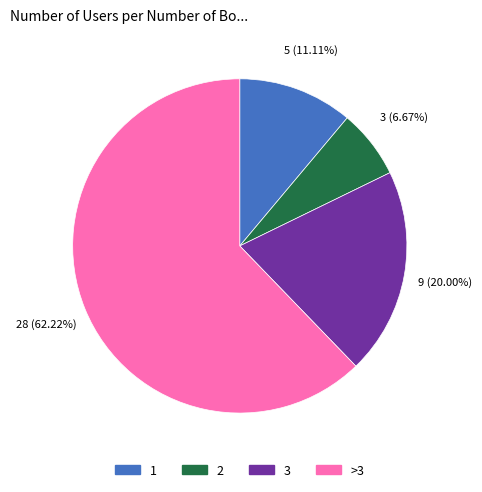

Is there a majority slice in this chart?

Yes